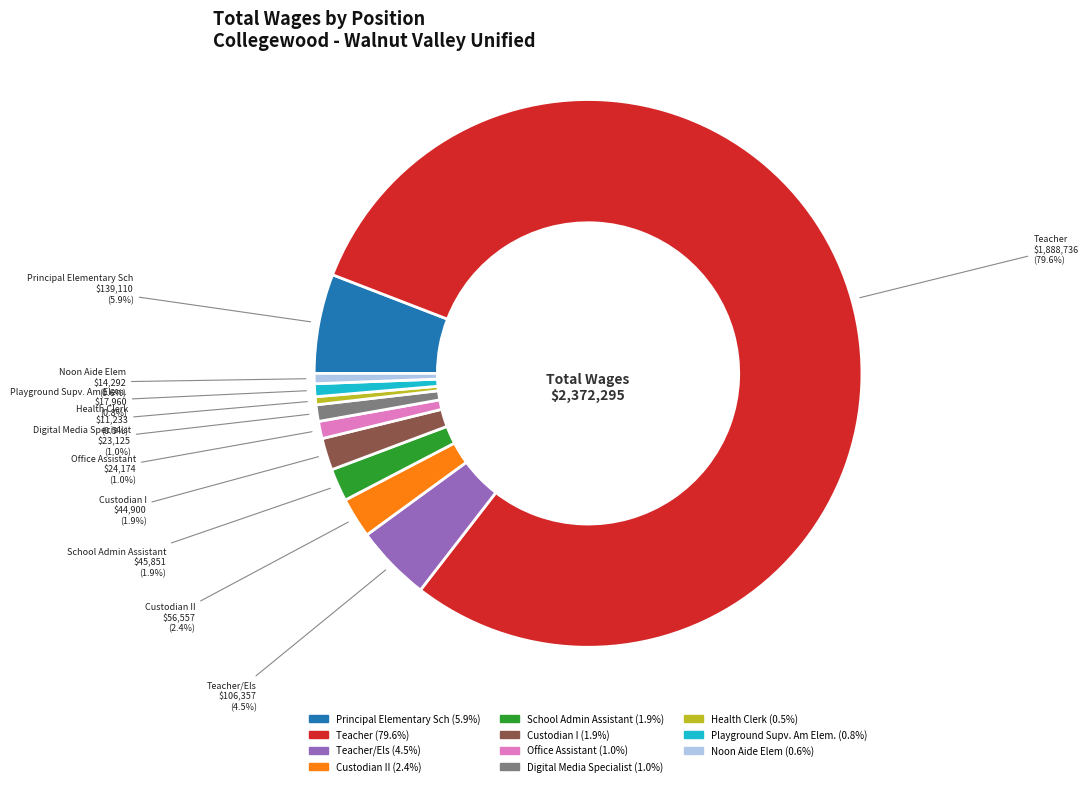

Is there any slice that represents more than half of the pie?

Yes